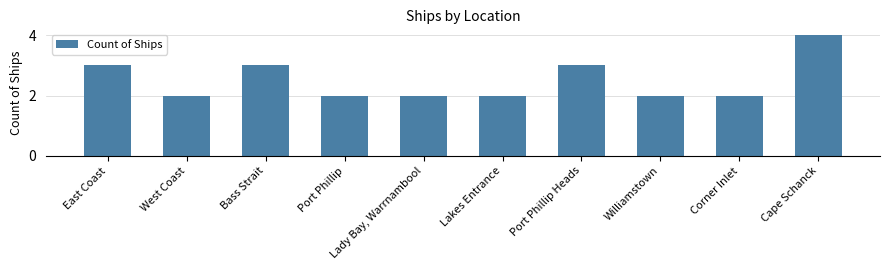

Which category has the highest value across all series?

Cape Schanck